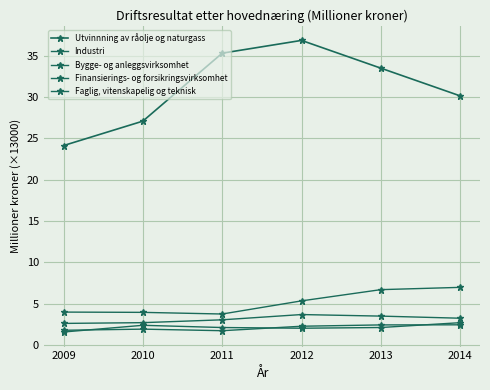

Does the chart have visible grid lines?

Yes